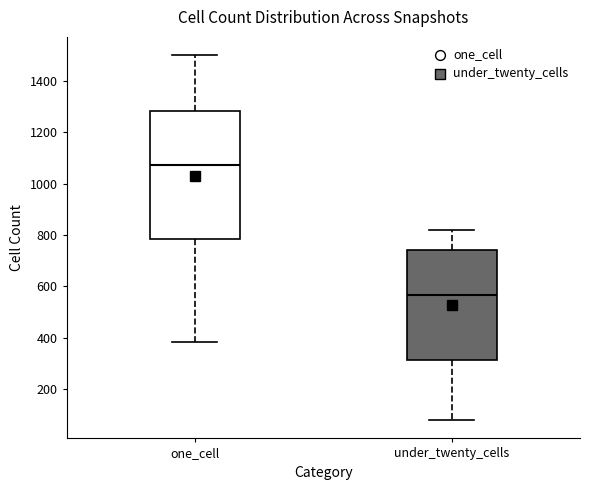

Reading left to right, transcribe this box plot: for each box, give where its median line is, the range the box spans, and where its two whiskers end, as read against the y-axis. The values are not printed on the chart, so give them approximately, as read against the axis.

one_cell: median 1080, box 780 to 1280, whiskers 380 to 1500
under_twenty_cells: median 560, box 320 to 740, whiskers 80 to 820